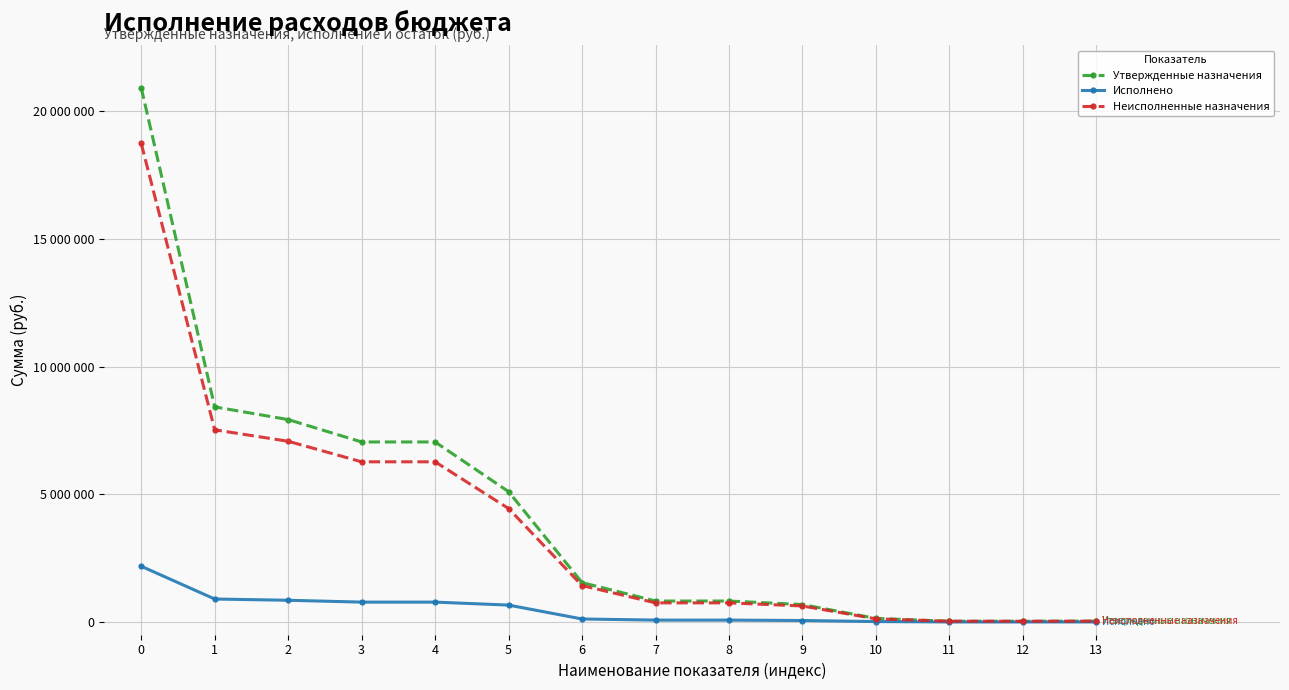

Does the chart have visible grid lines?

Yes